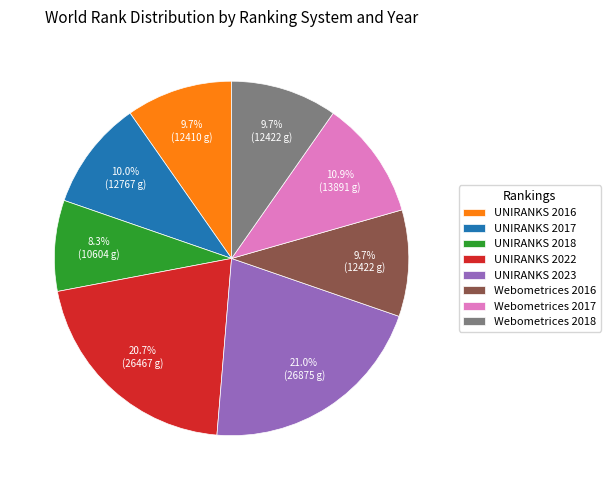

Combined, what portion of the pie is Webometrices 2017 and UNIRANKS 2023?

31.9%